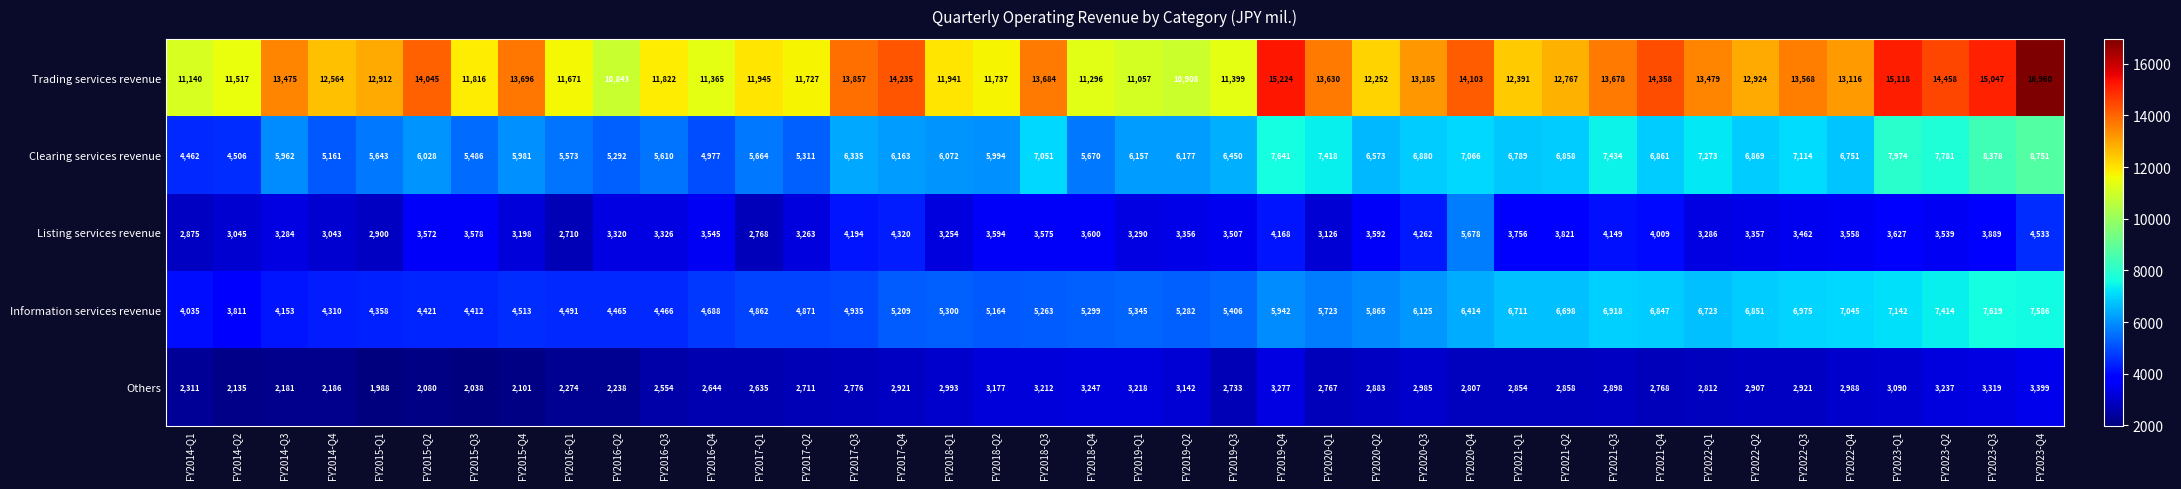

Where is Trading services revenue nearest to the value 13901?

FY2017-Q3